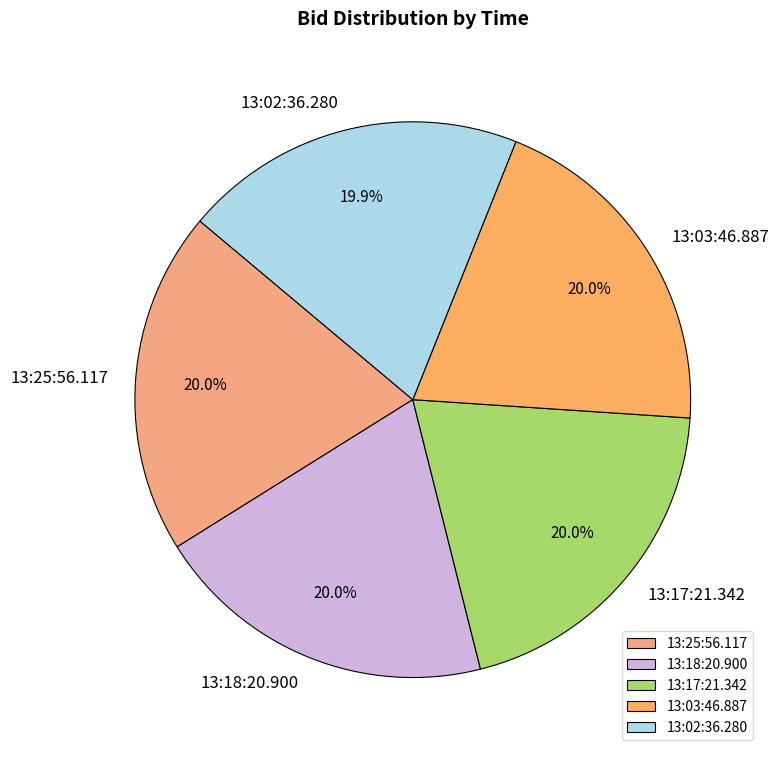

The 13:02:36.280 slice represents 20% of the pie. True or false?

True